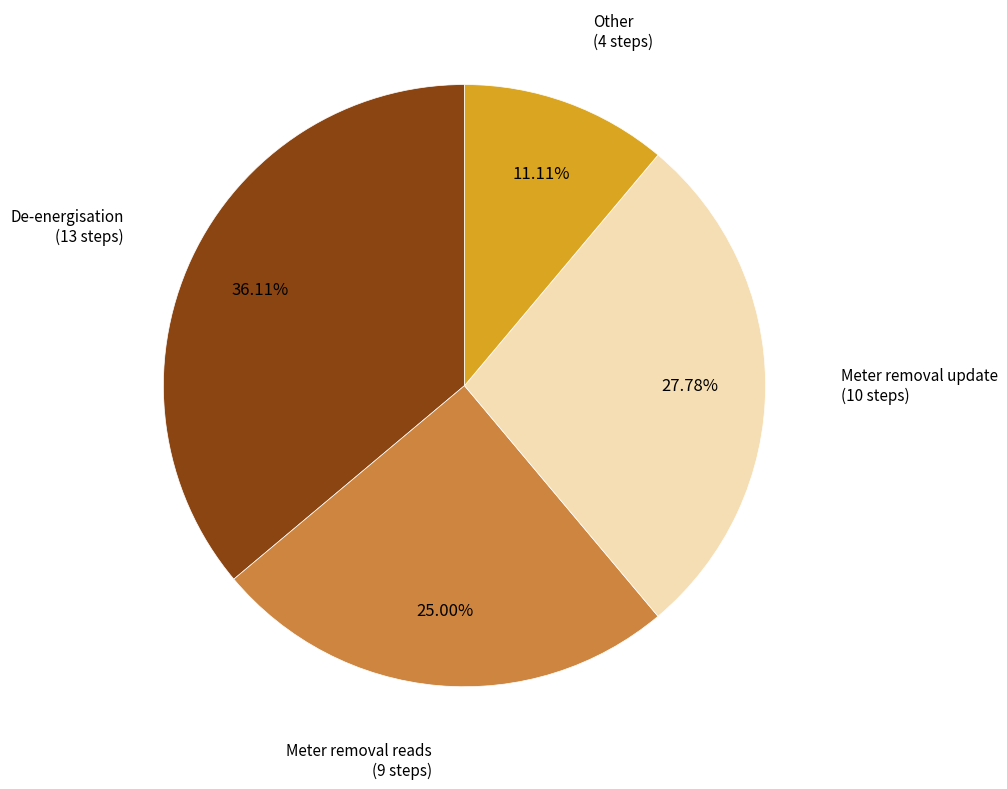

Is there any slice that represents more than half of the pie?

No